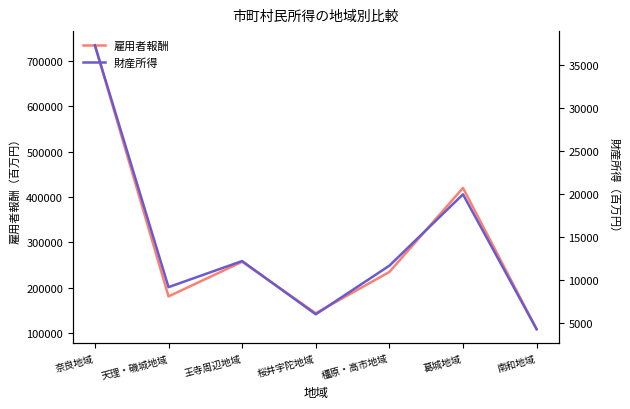

What is the value of the 雇用者報酬 point at the 7th from the left?

108249